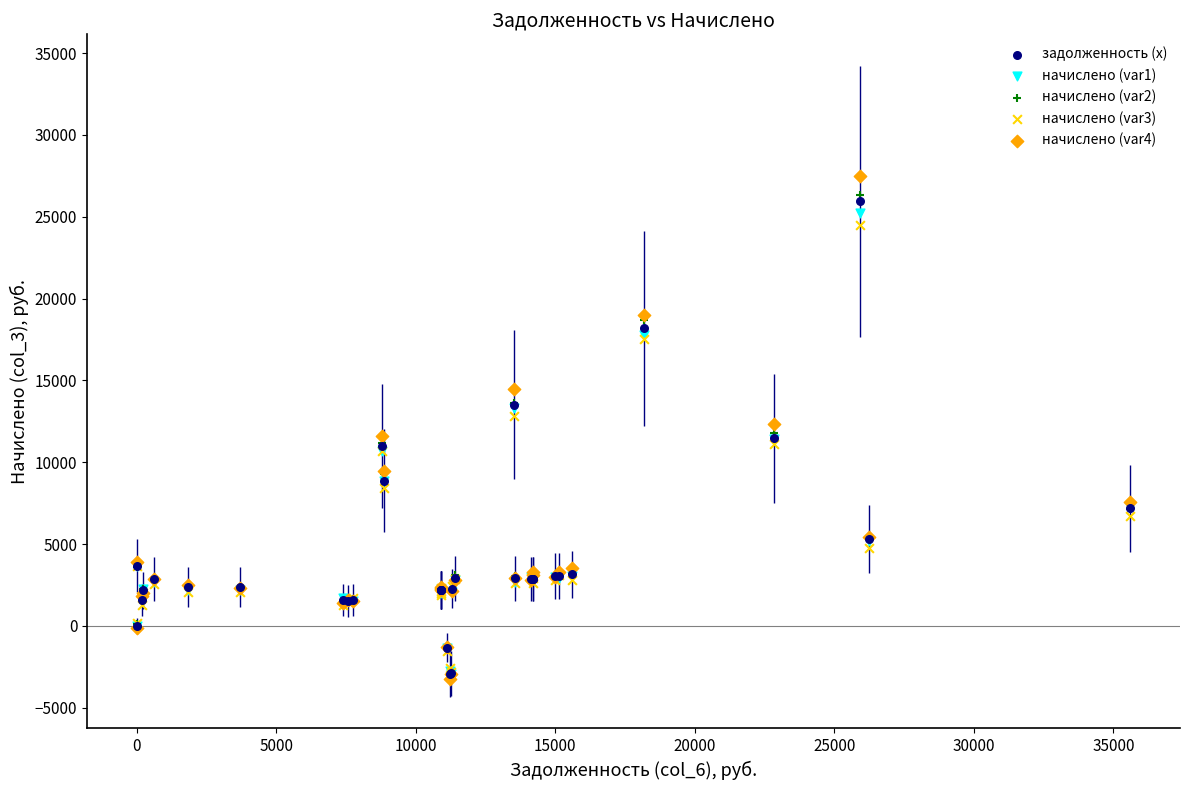

What are all the series names shown in the legend?

задолженность (x), начислено (var1), начислено (var2), начислено (var3), начислено (var4)